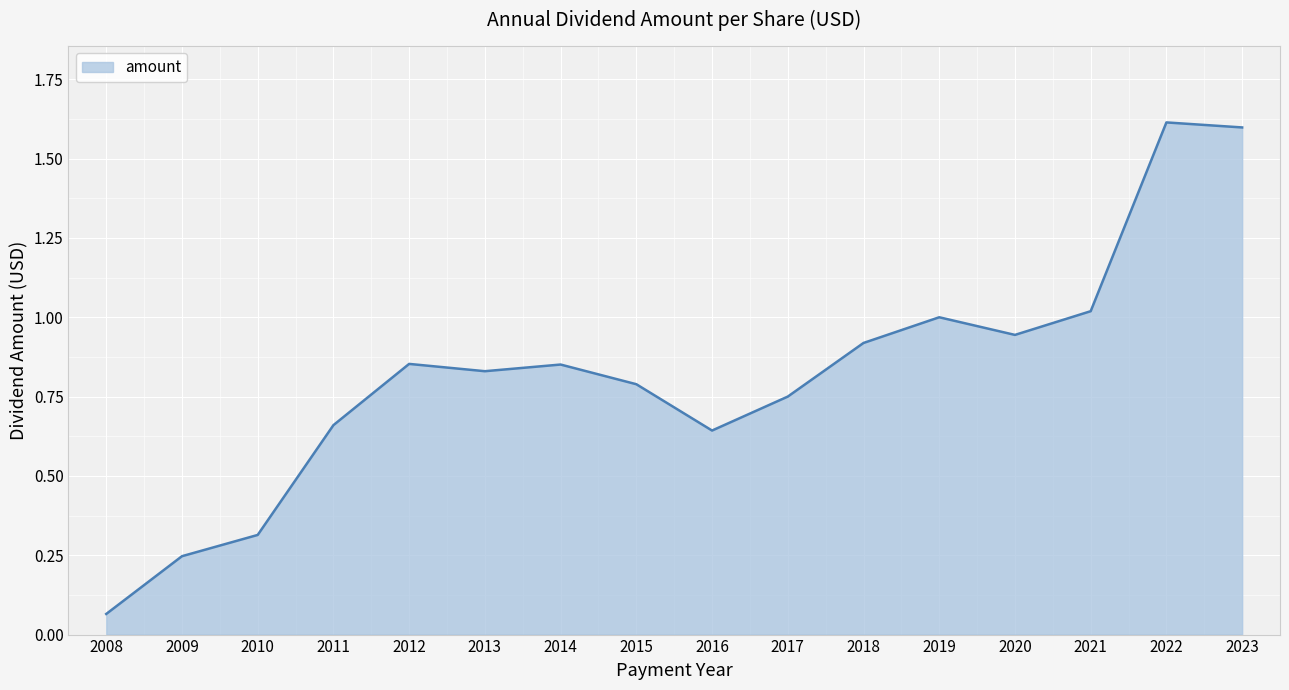

Between 2016 and 2010, which is larger?

2016